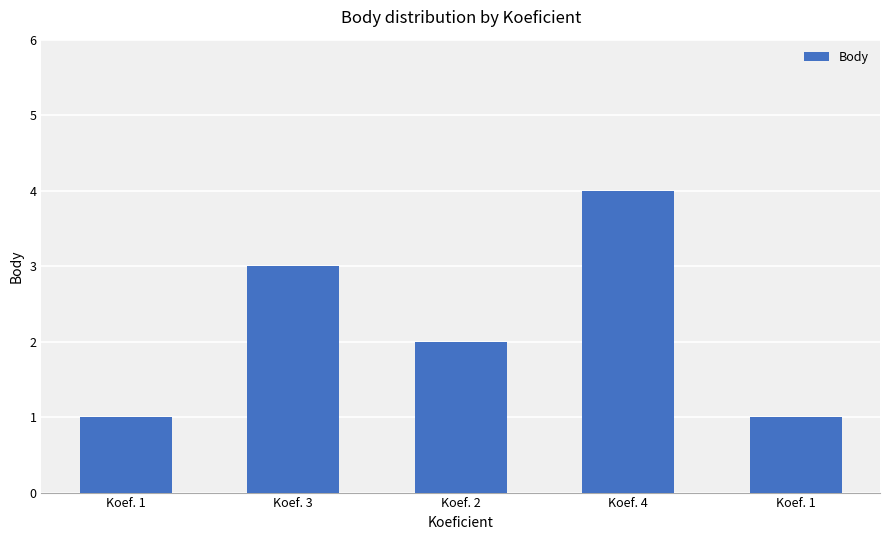

What is the maximum value shown in the chart?

4